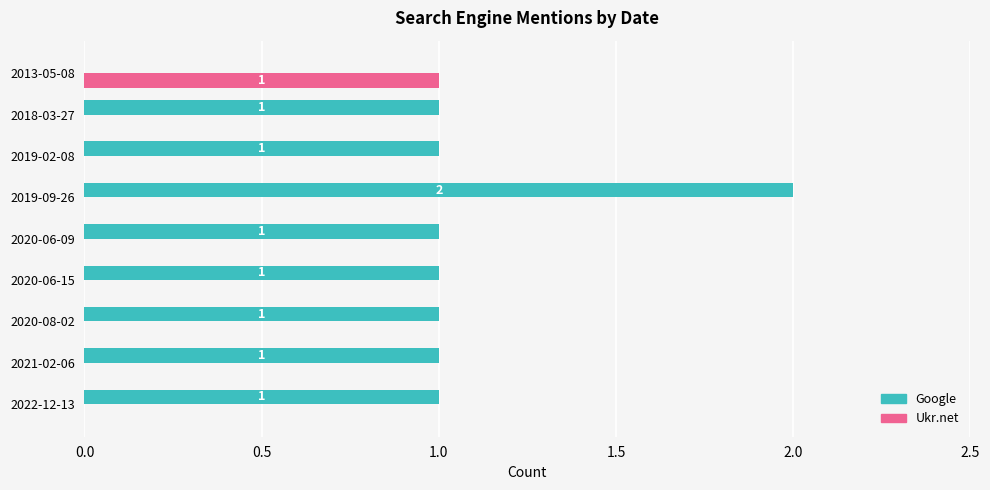

Is it true that Google equals 0 at 2020-06-15?

False